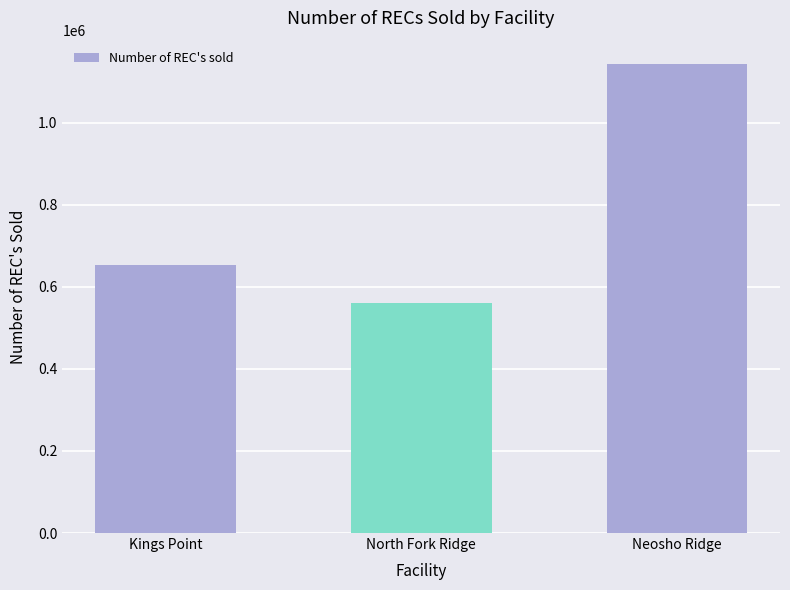

Reading left to right, transcribe all the data shown in this chart.

Kings Point=654374	North Fork Ridge=561764	Neosho Ridge=1142850